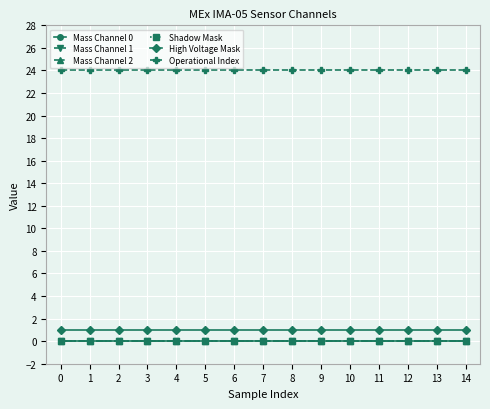

Reading left to right, what are all the values shown in this chart?

Mass Channel 0: 0=0	1=0	2=0	3=0	4=0	5=0	6=0	7=0	8=0	9=0	10=0	11=0	12=0	13=0	14=0
Mass Channel 1: 0=0	1=0	2=0	3=0	4=0	5=0	6=0	7=0	8=0	9=0	10=0	11=0	12=0	13=0	14=0
Mass Channel 2: 0=0	1=0	2=0	3=0	4=0	5=0	6=0	7=0	8=0	9=0	10=0	11=0	12=0	13=0	14=0
Shadow Mask: 0=0	1=0	2=0	3=0	4=0	5=0	6=0	7=0	8=0	9=0	10=0	11=0	12=0	13=0	14=0
High Voltage Mask: 0=1	1=1	2=1	3=1	4=1	5=1	6=1	7=1	8=1	9=1	10=1	11=1	12=1	13=1	14=1
Operational Index: 0=24	1=24	2=24	3=24	4=24	5=24	6=24	7=24	8=24	9=24	10=24	11=24	12=24	13=24	14=24